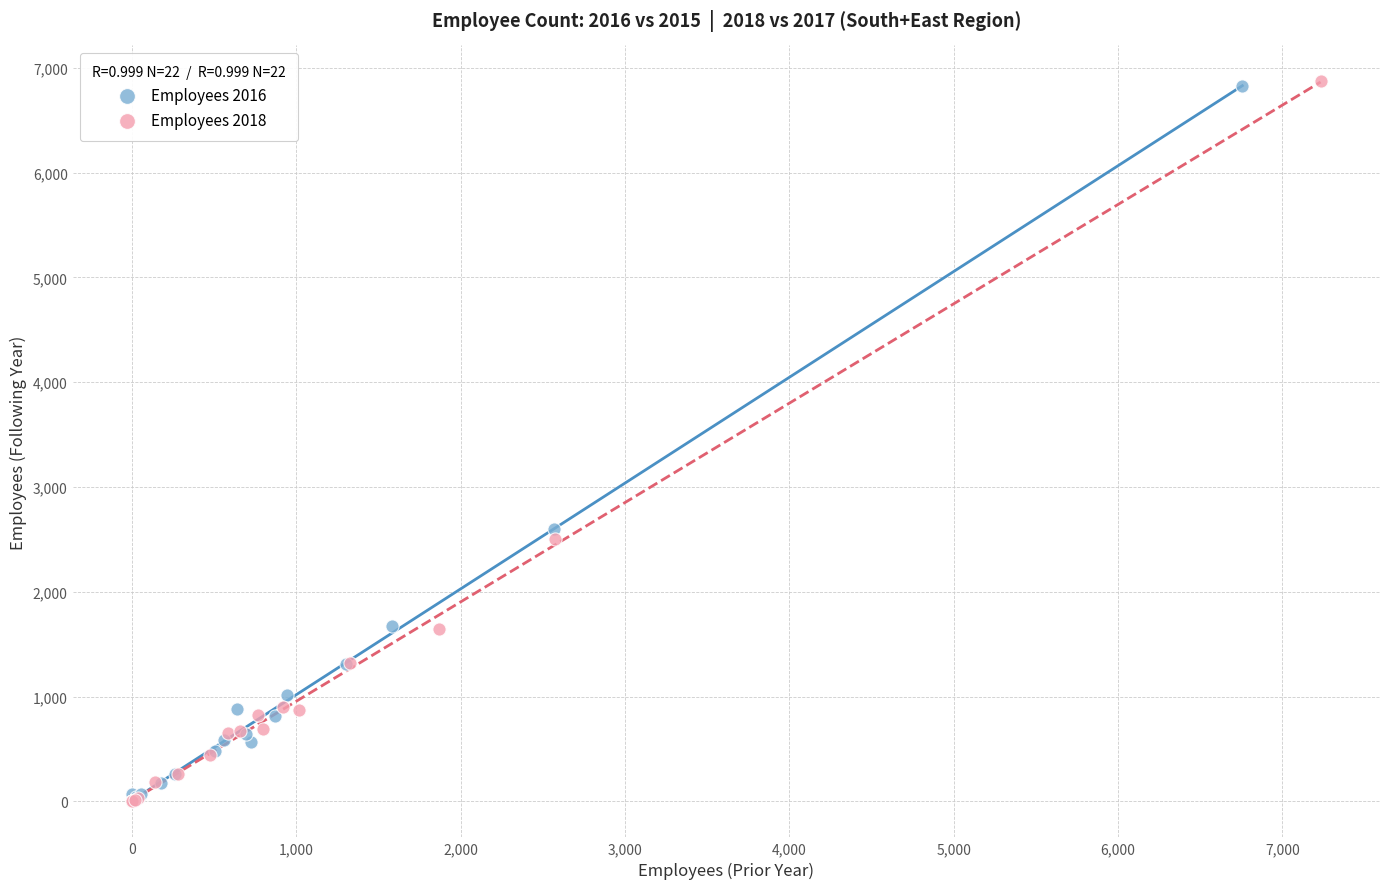

Which series has the largest Y range (max minus min)?

Employees 2018